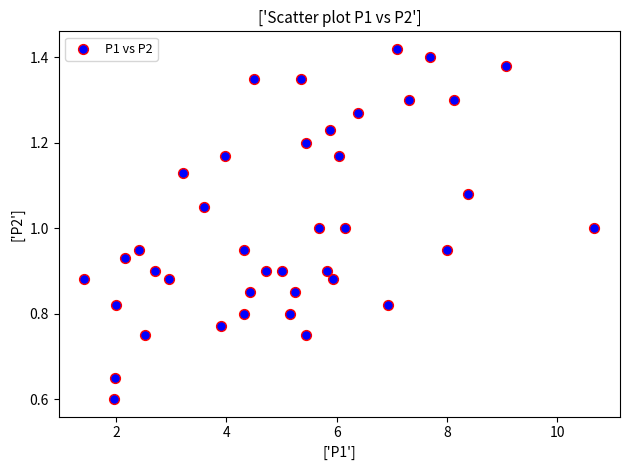

What is the range of X values (max minus min)?

9.3